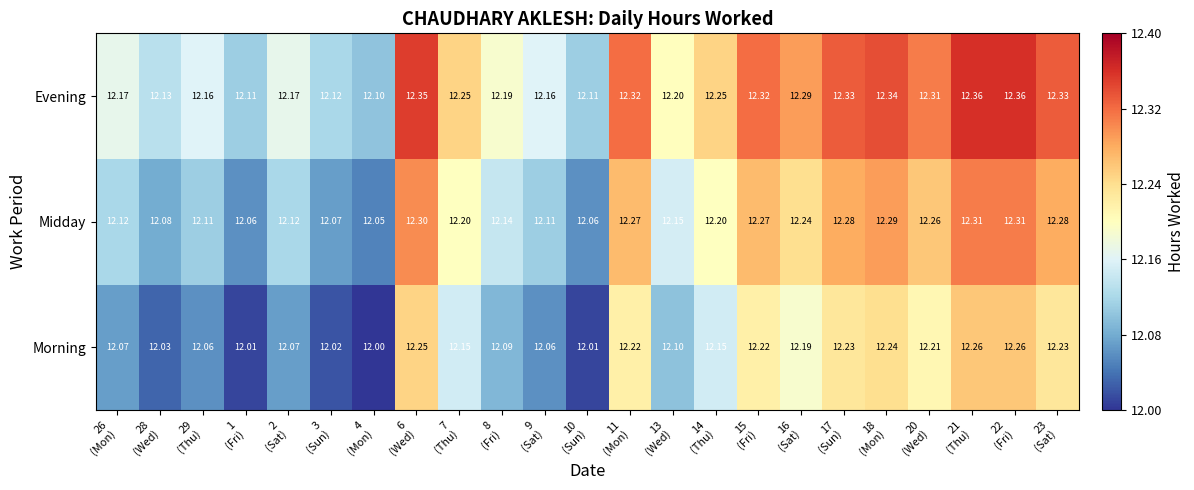

List the series in order of their peak value, highest first.

Evening, Midday, Morning